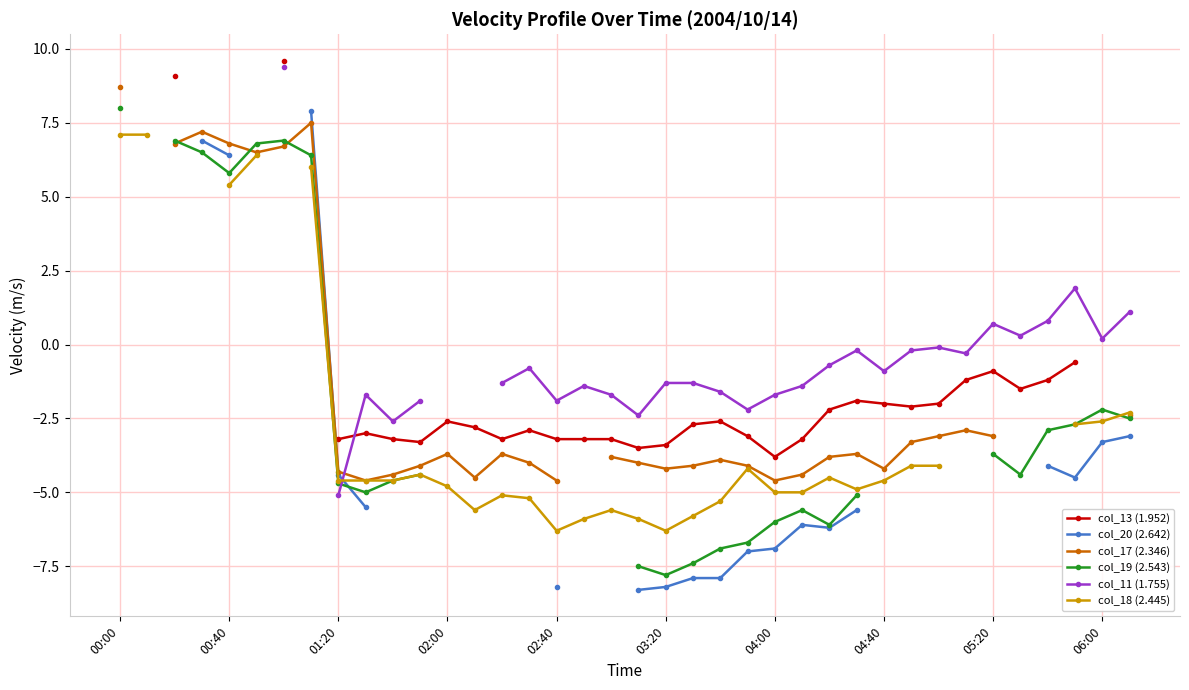

At which label does col_19 (2.543) first exceed 5?

00:00